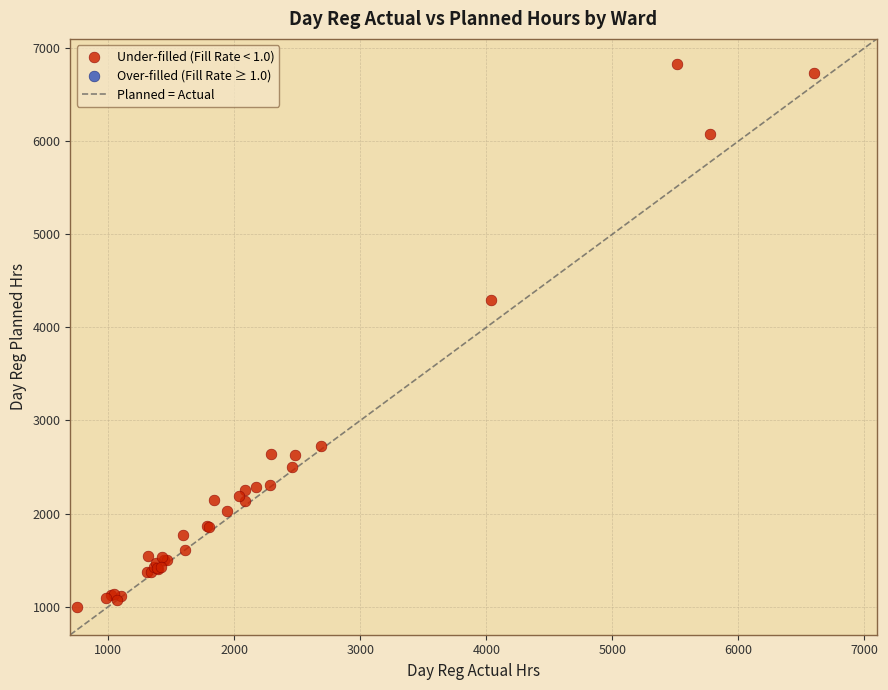

What Y value in the scatter plot is closest to 3909?

4295.0